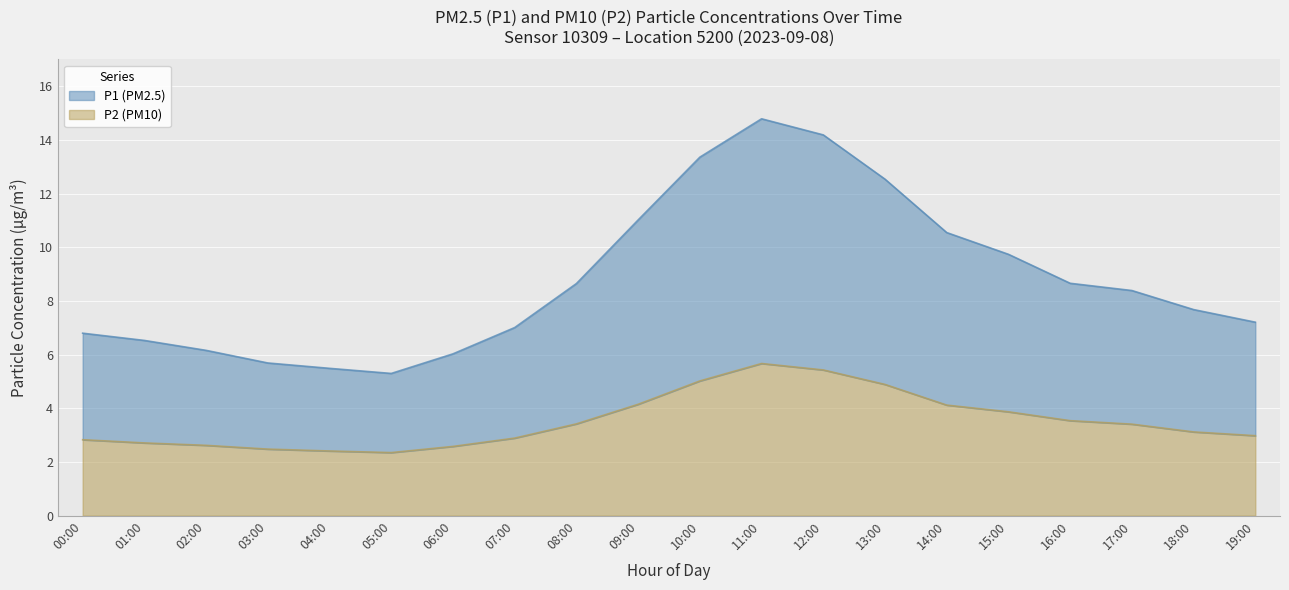

The P1 series shows 4.6 at 11:00. True or false?

False